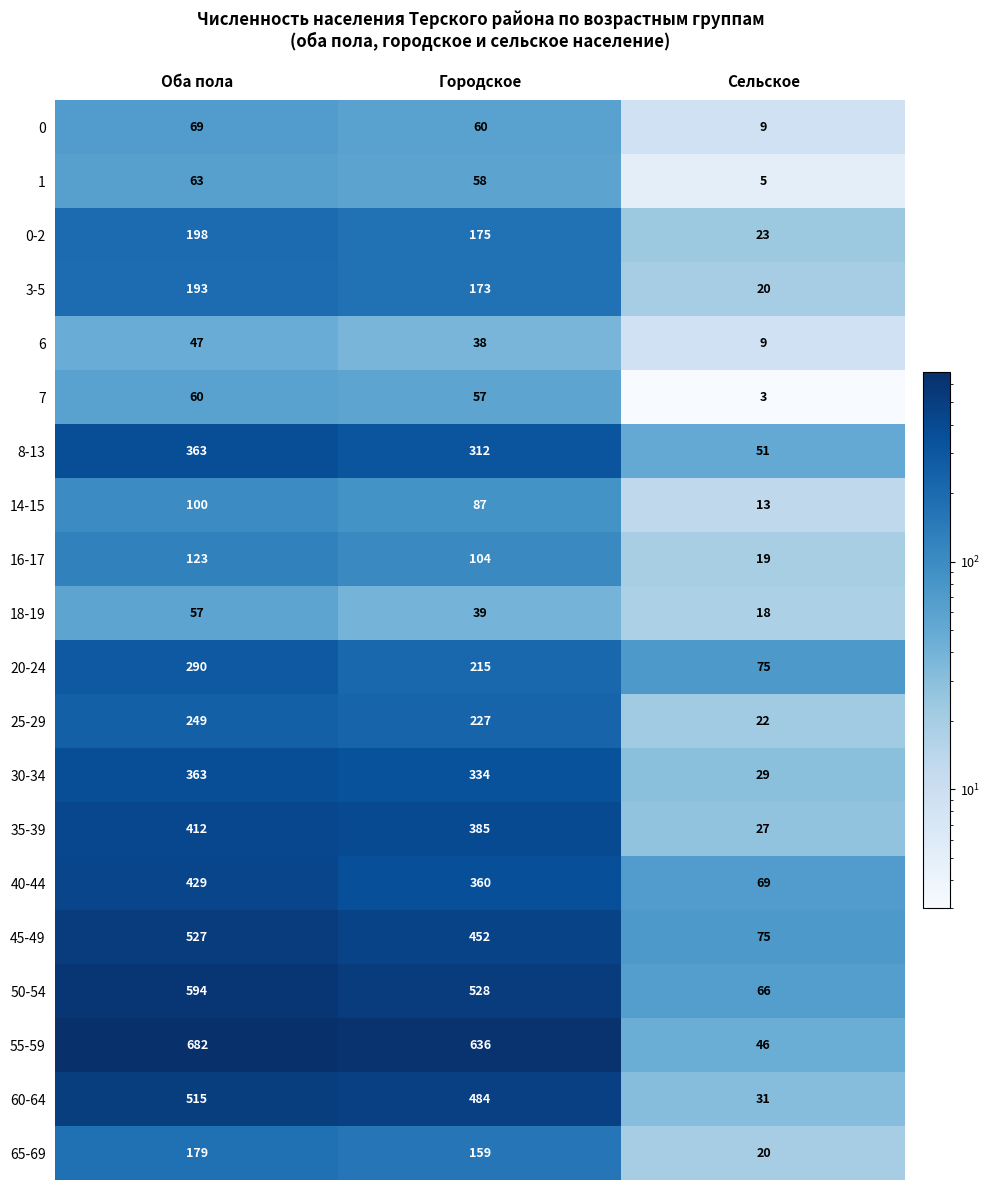

True or false: 6 has a value of 9 at Сельское.

True